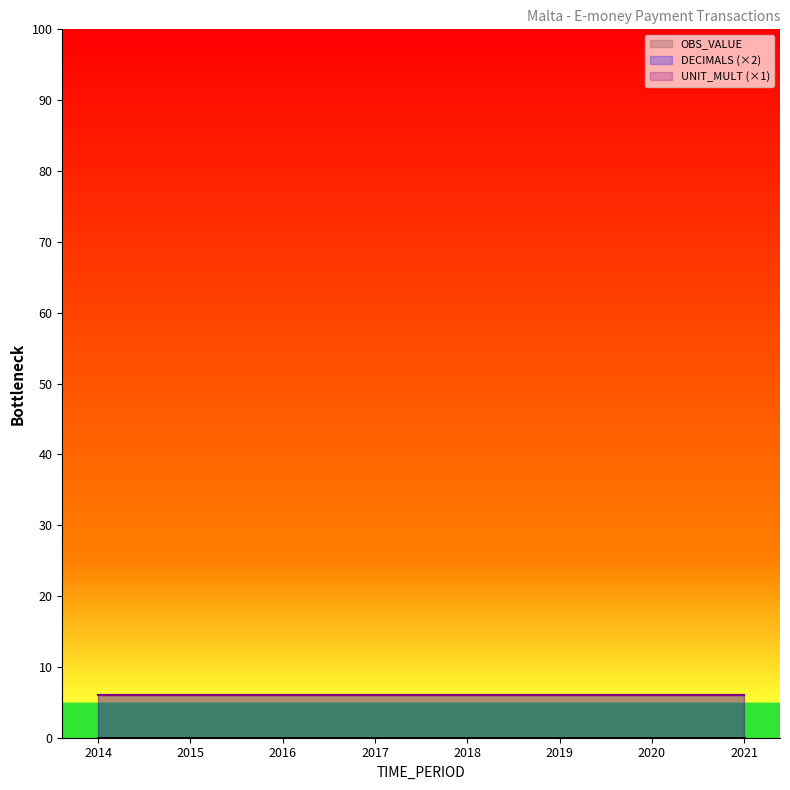

List the series in order of their peak value, lowest first.

OBS_VALUE, DECIMALS, UNIT_MULT